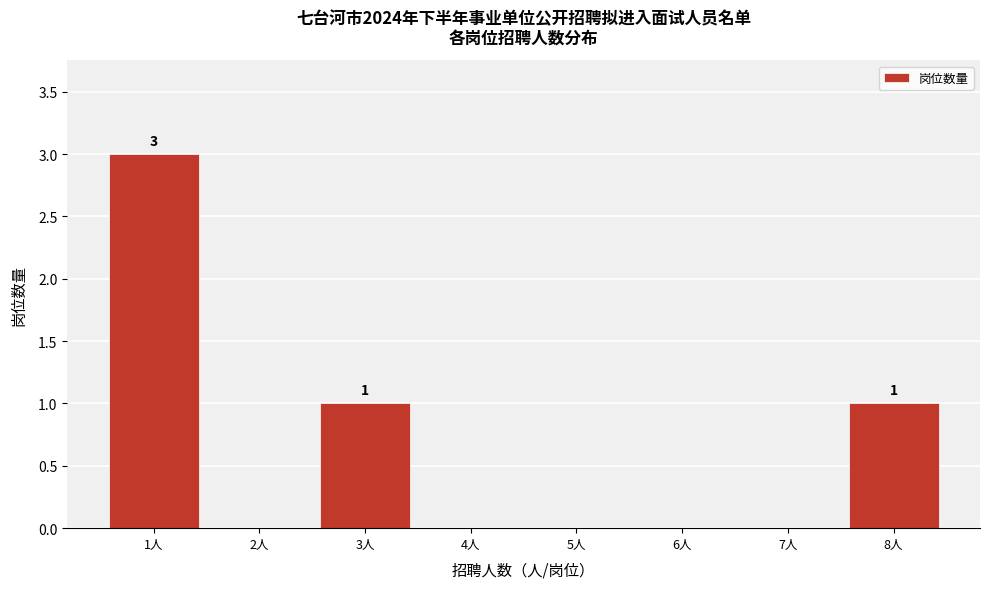

Over which range of the x-axis is the bar tallest?

0.5 to 1.5